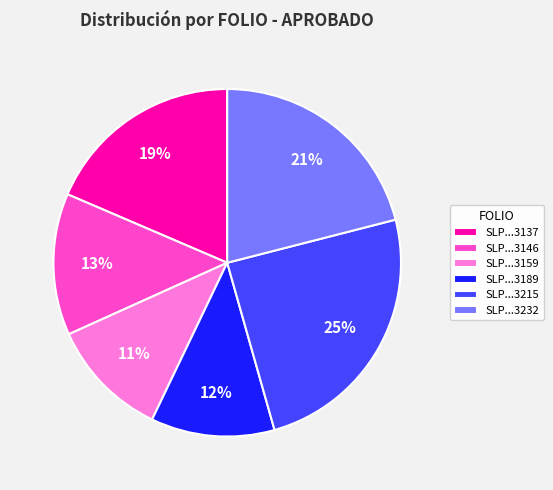

How many segments does this pie chart have?

6